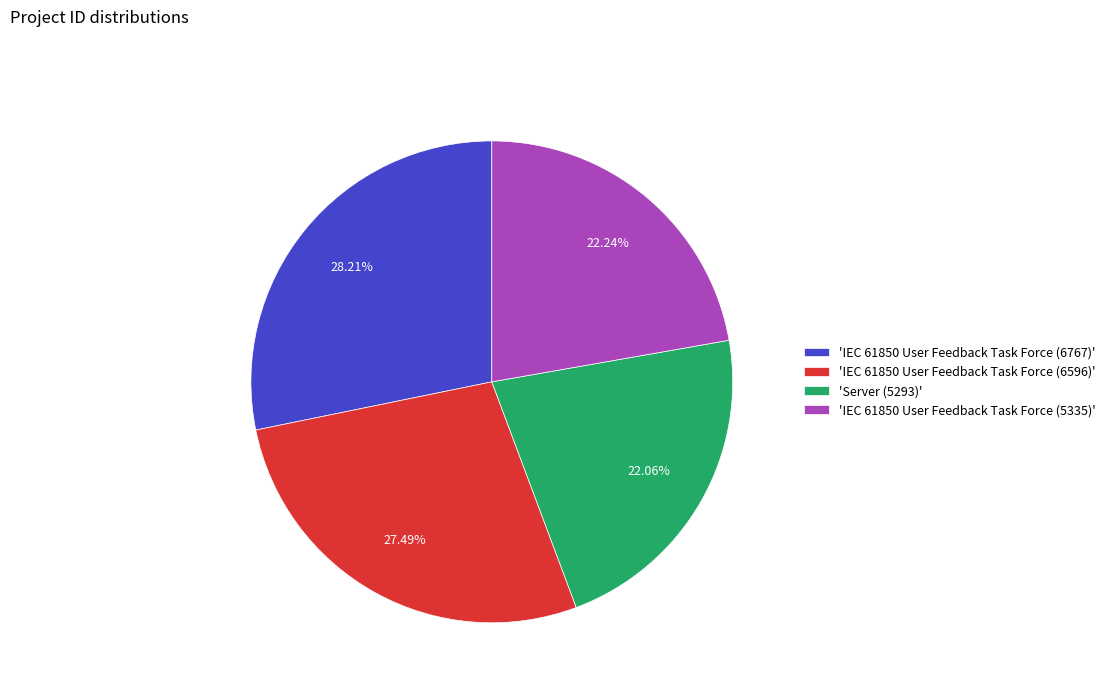

What is the ratio of the value at 'IEC 61850 User Feedback Task Force (6767)' to the value at 'IEC 61850 User Feedback Task Force (6596)'?

1.0